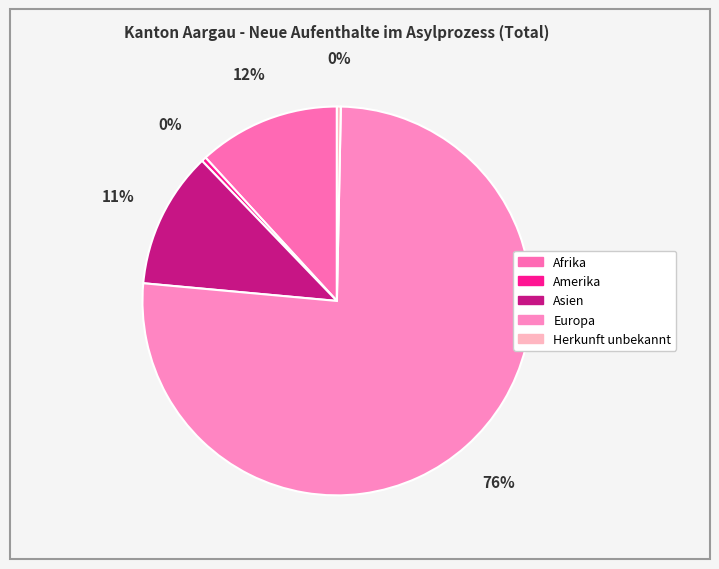

To the nearest percent, what is the difference between the largest and smallest slice percentages?

76%